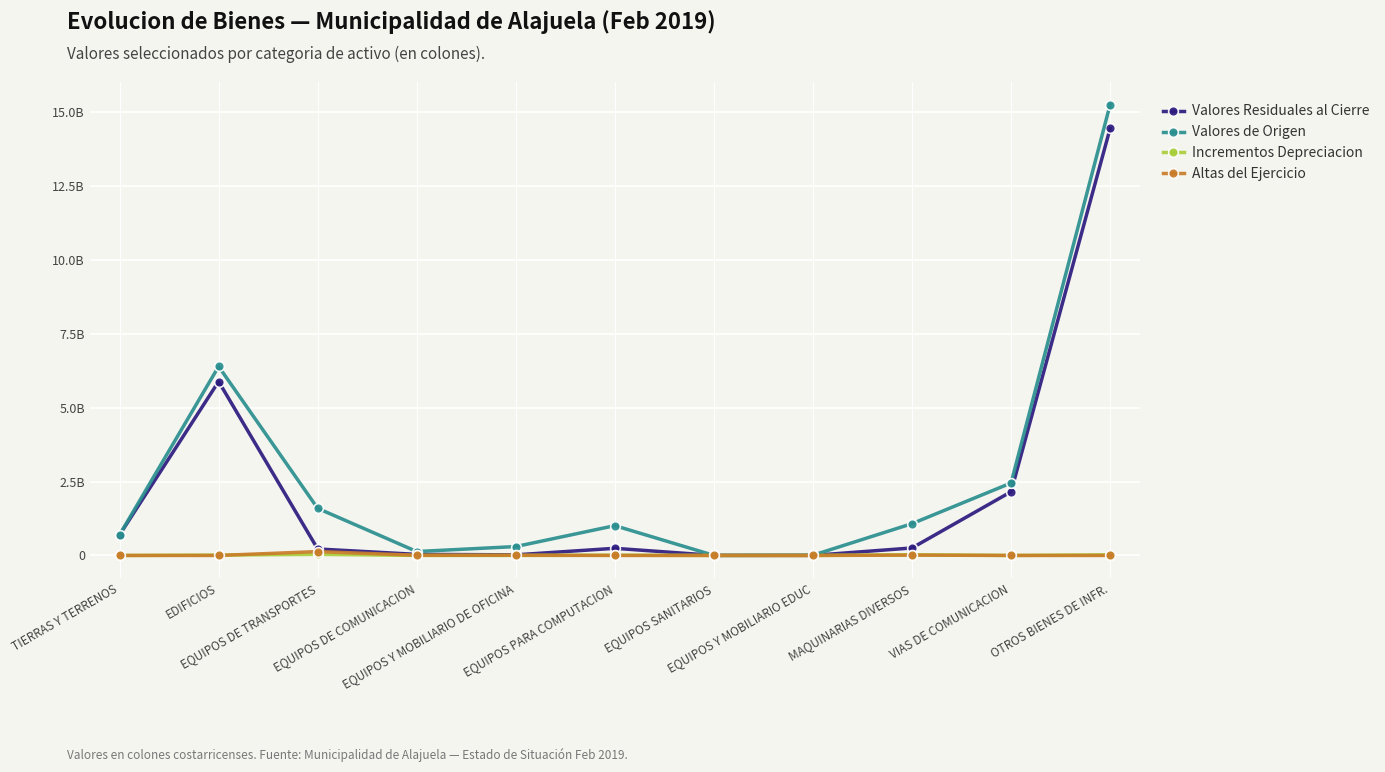

Which series has the widest spread of values?

Valores de Origen